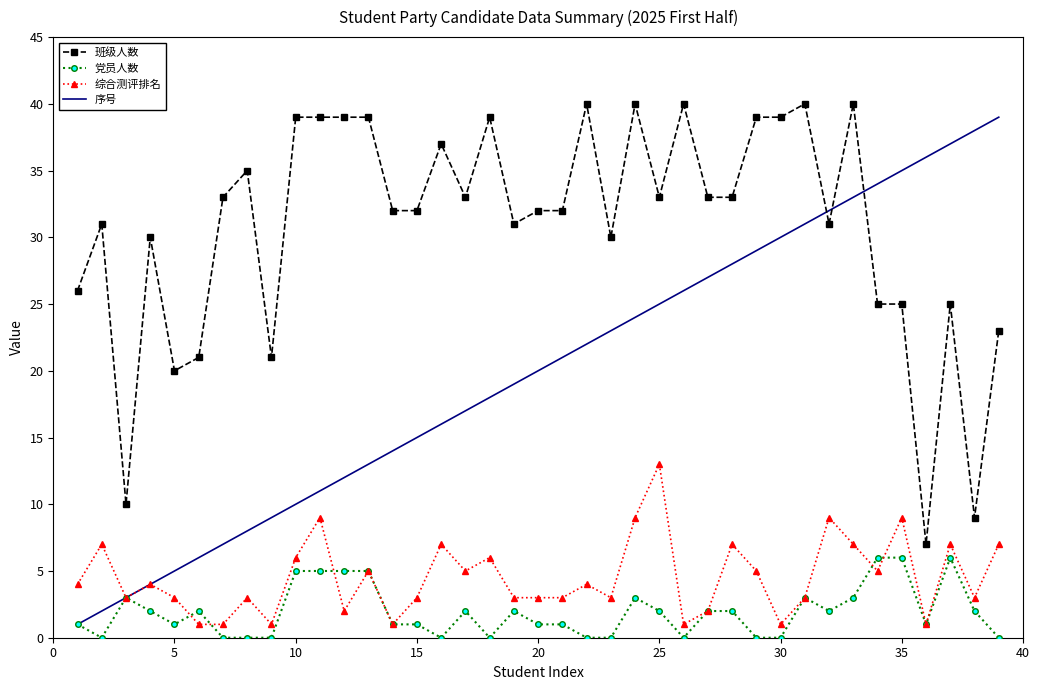

Which series has the widest spread of values?

序号